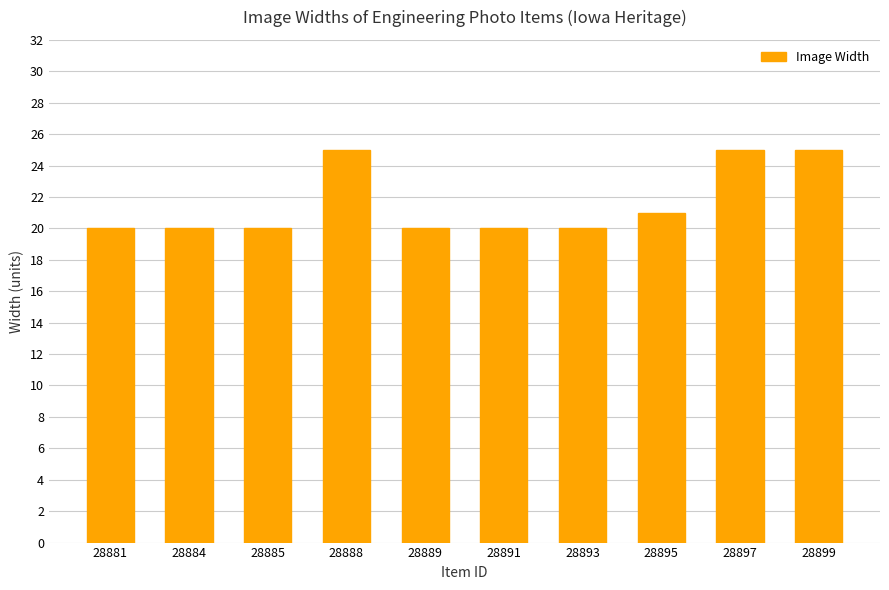

Count the values in the range 20 to 25.

10